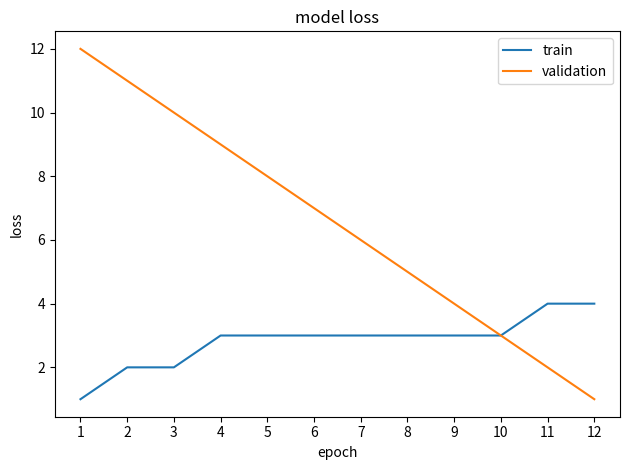

What is the total value across all series at 11?

6